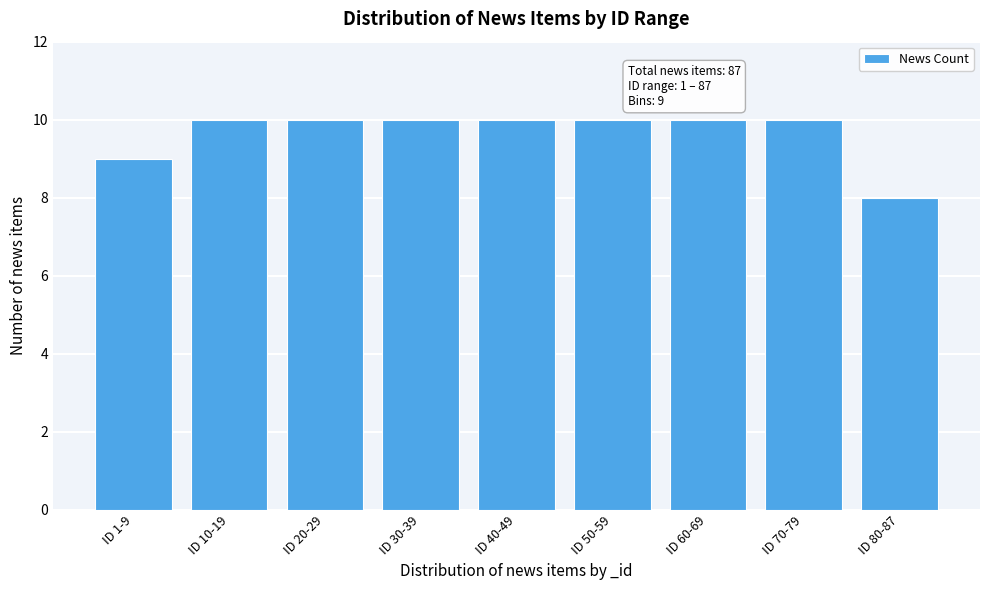

Reading left to right, extract all data points from this chart.

9	10	10	10	10	10	10	10	8